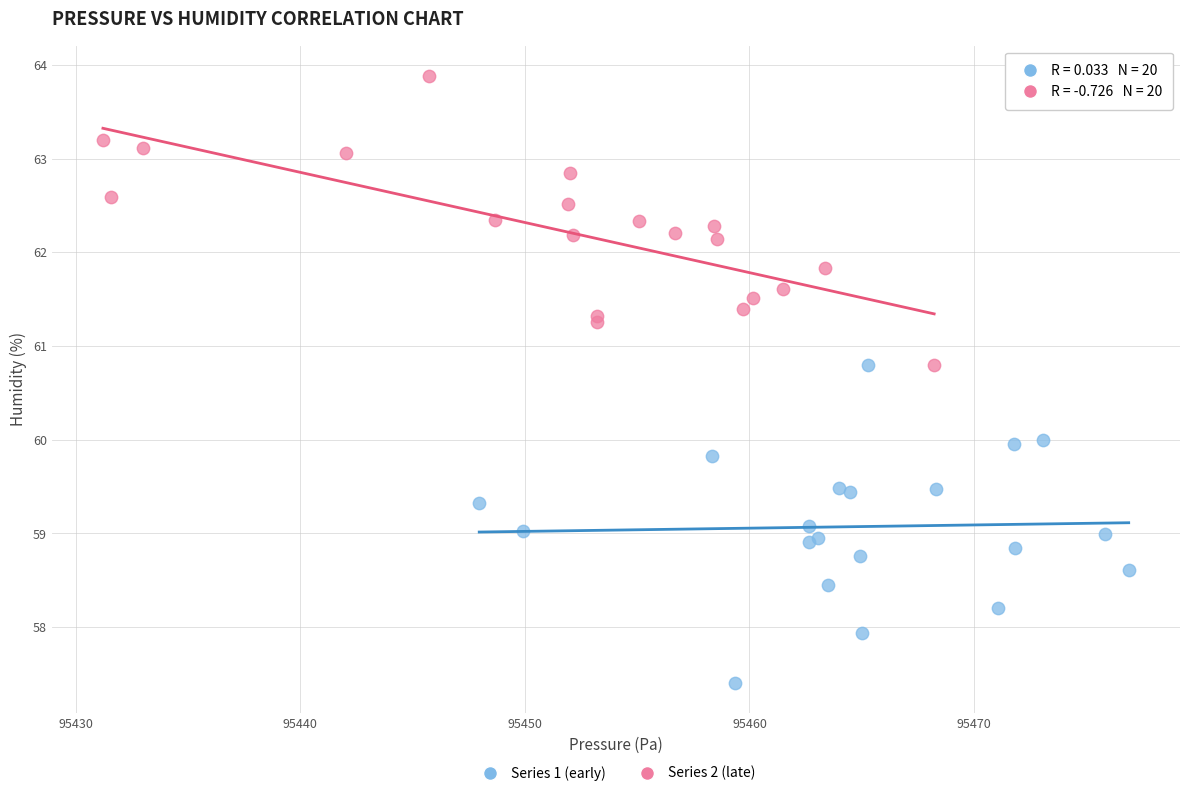

Which series reaches the minimum Y coordinate?

Series 1 (early)